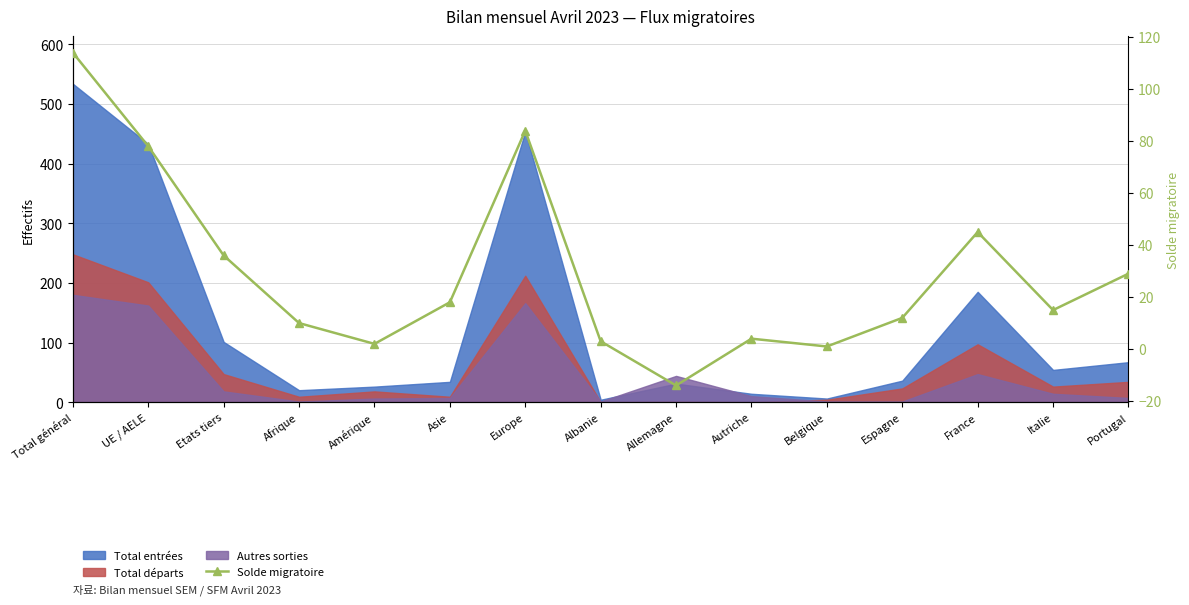

How many values are above zero?

14